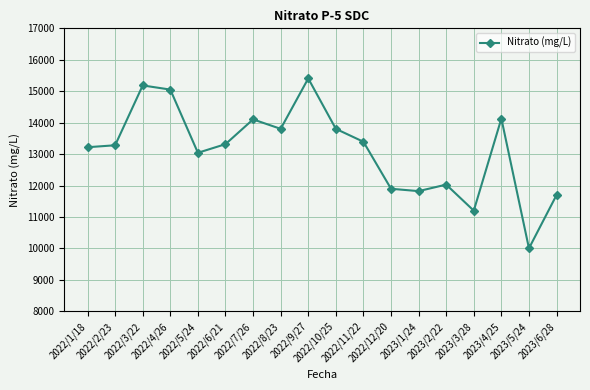

How many data points does each series have?

18